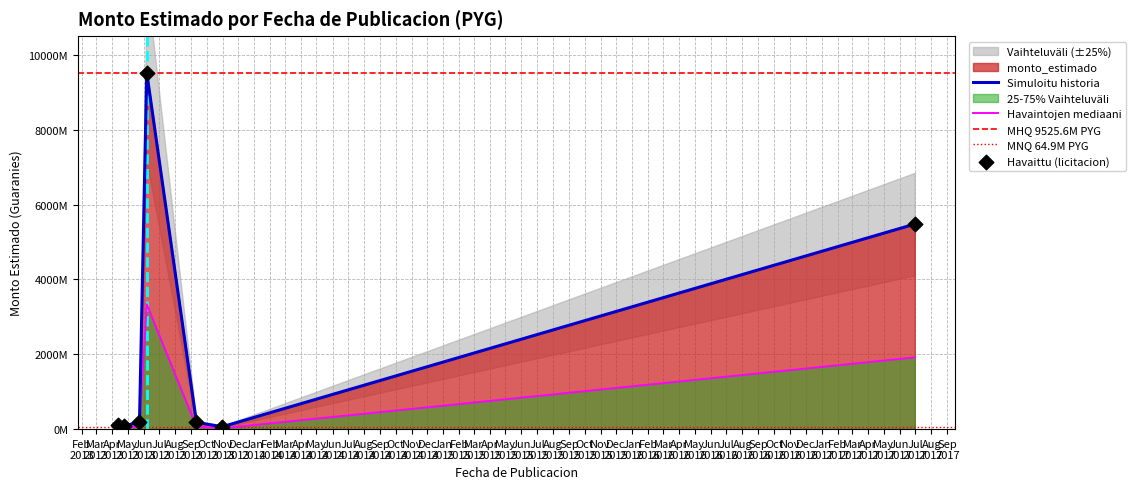

What is the change in value from 2013-05-24 to 2013-09-11?

-20000019